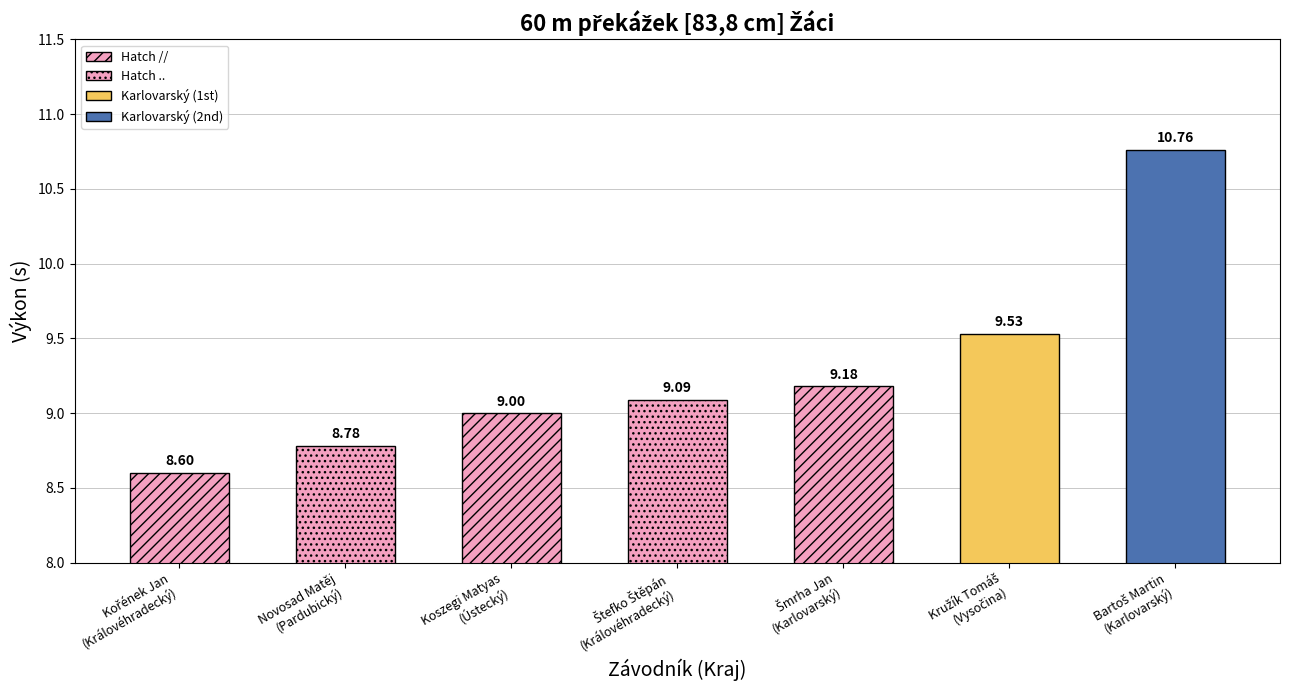

Does the chart contain stacked bars?

No